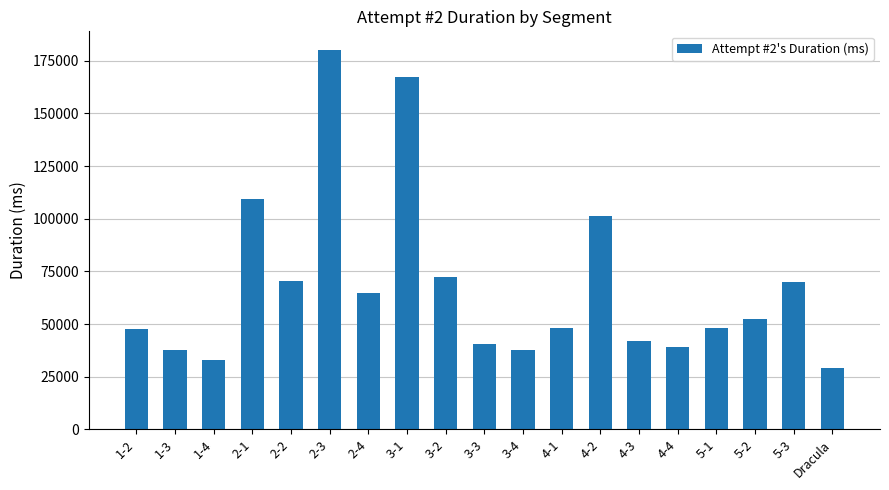

What is the value of the 15th bar from the left?

39206